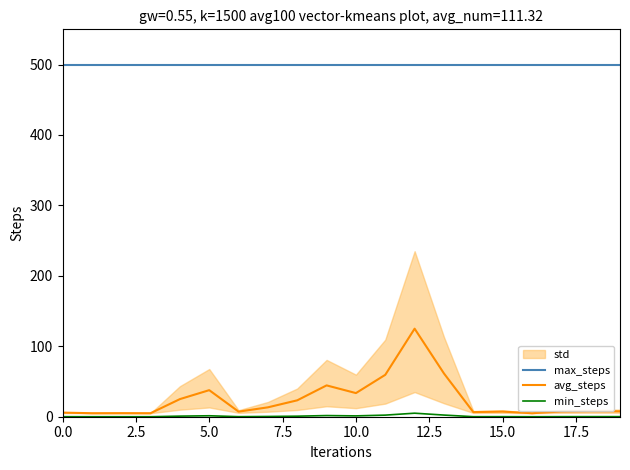

What is the label of the 11th point from the right?

9